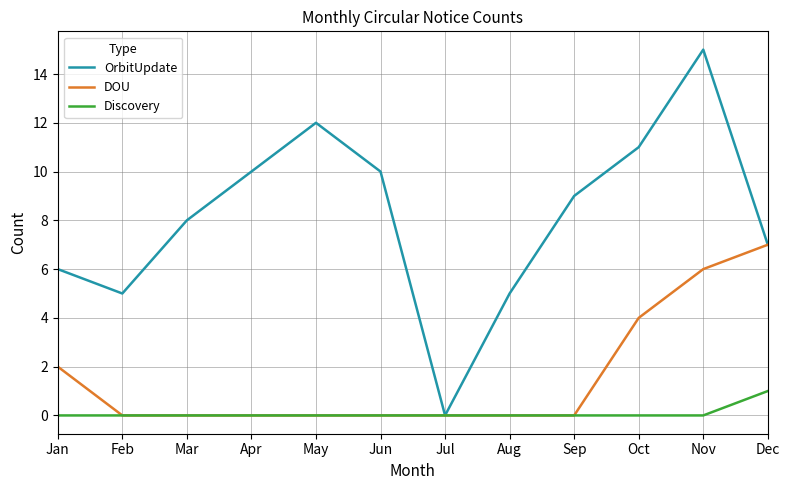

Rank the series by their average value, from highest to lowest.

OrbitUpdate, DOU, Discovery